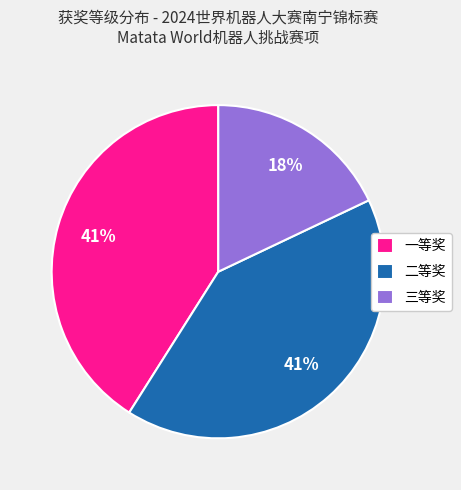

The 二等奖 slice represents 41% of the pie. True or false?

True